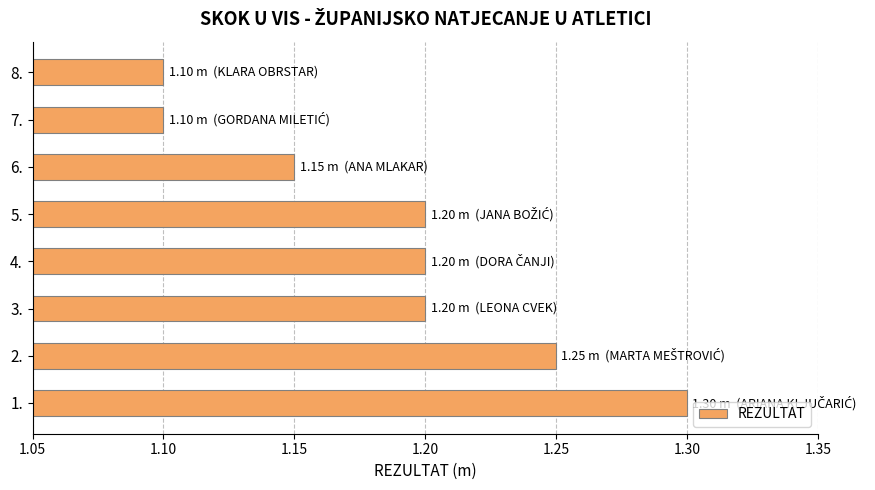

What is the sum of the values at 4. and 5.?

2.4